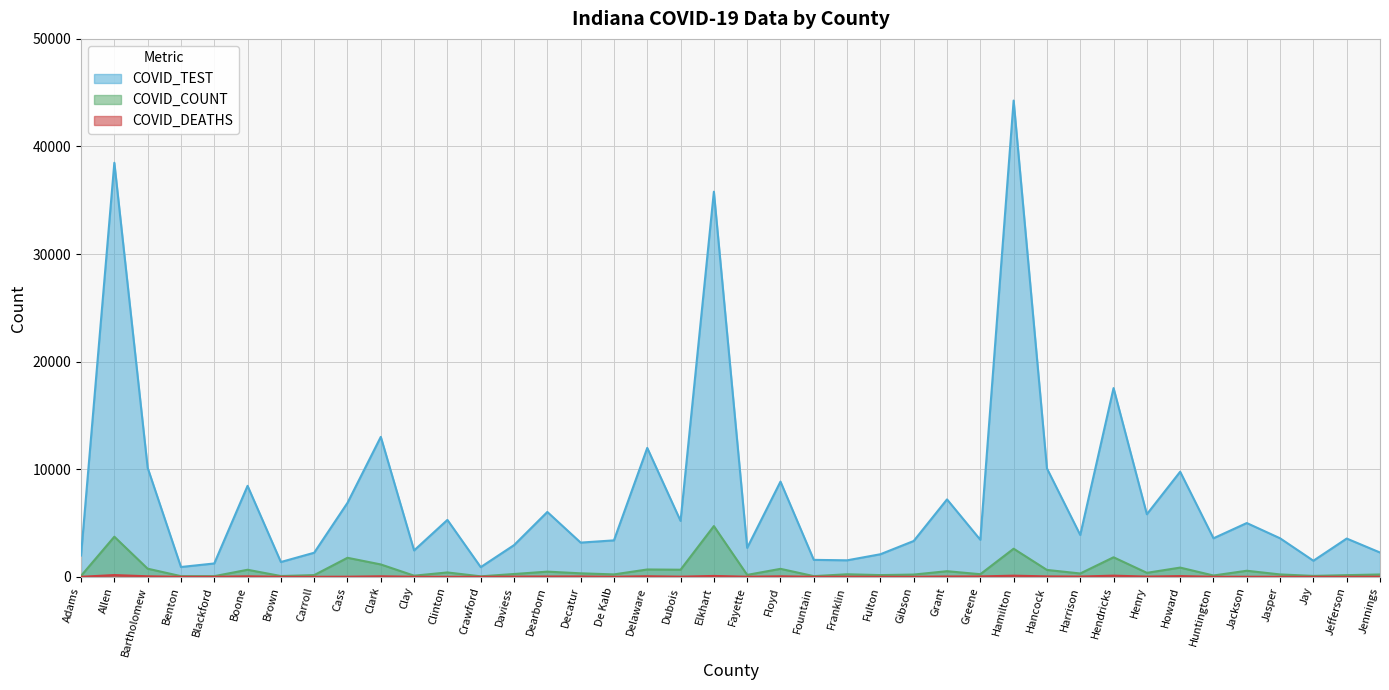

How many lines are shown in the chart?

3